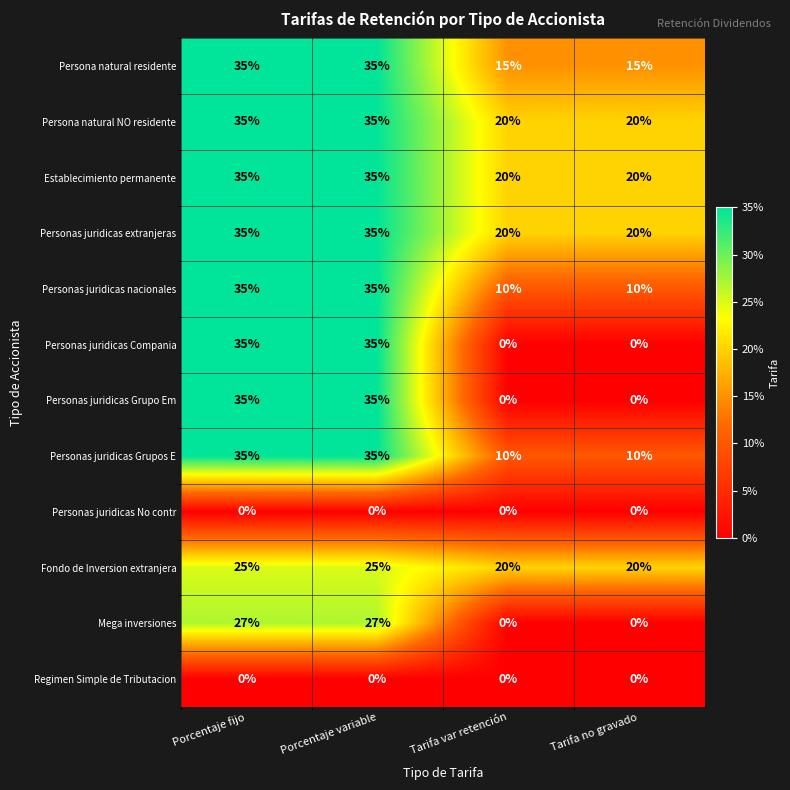

What is the greatest value displayed?

35